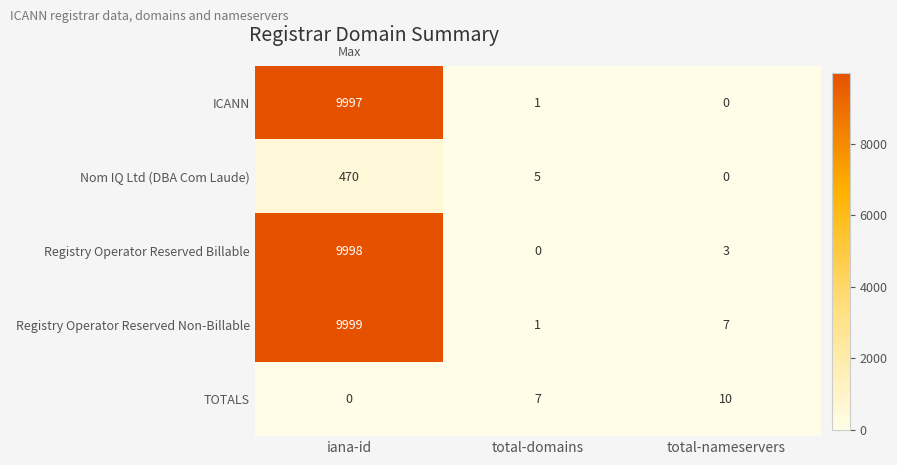

Which series has the largest total across all categories?

Registry Operator Reserved Non-Billable